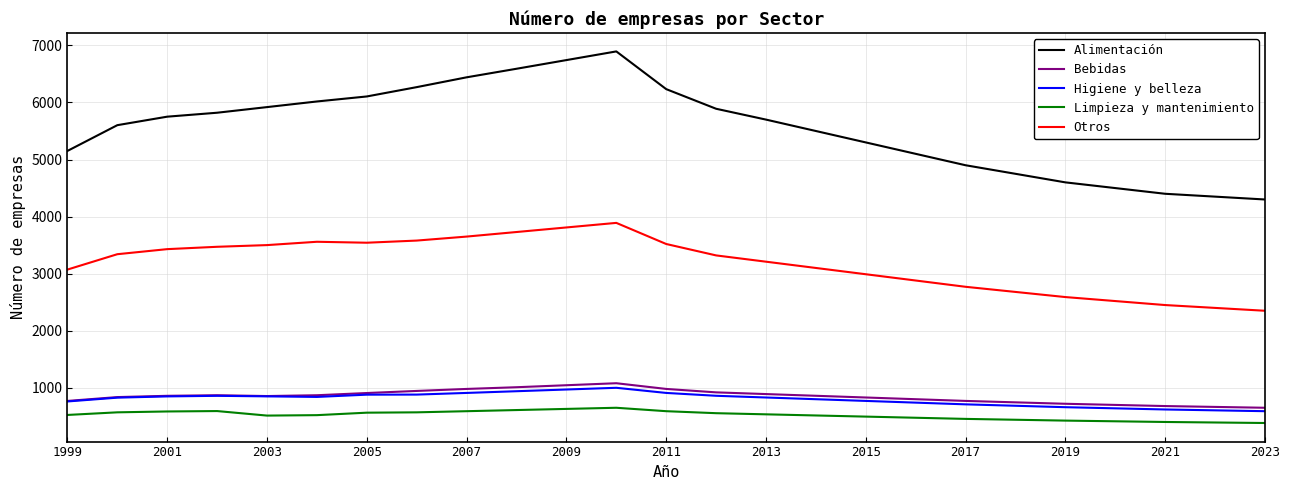

Which series has the widest spread of values?

Alimentación